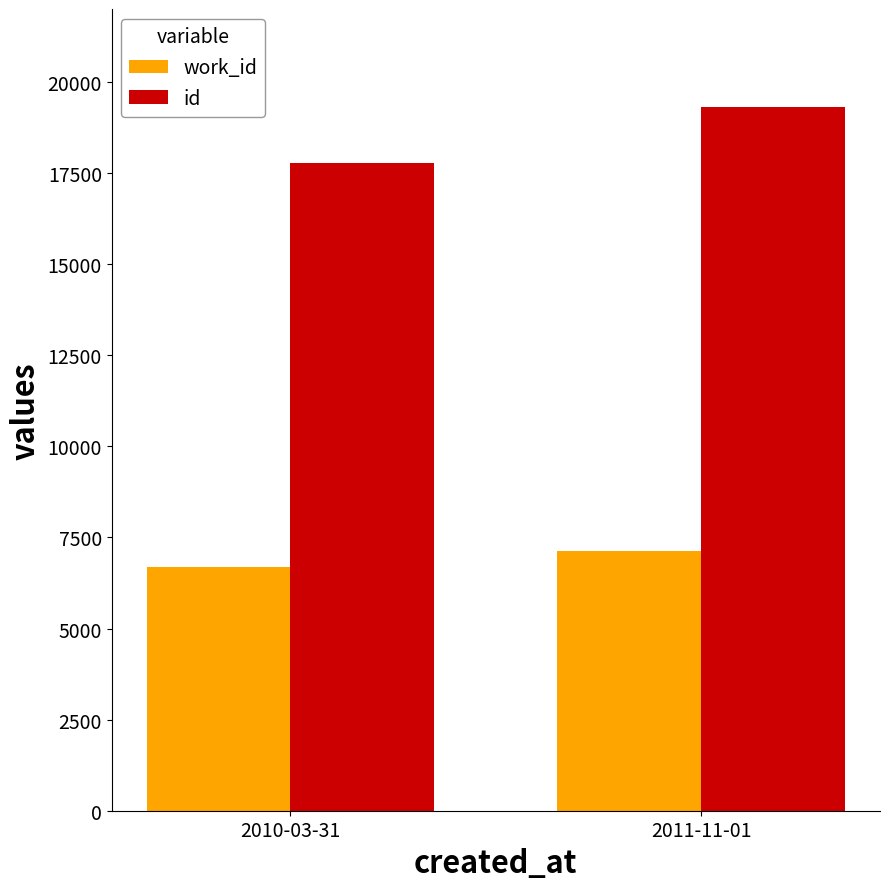

The value of work_id at 2010-03-31 is 6692. True or false?

True